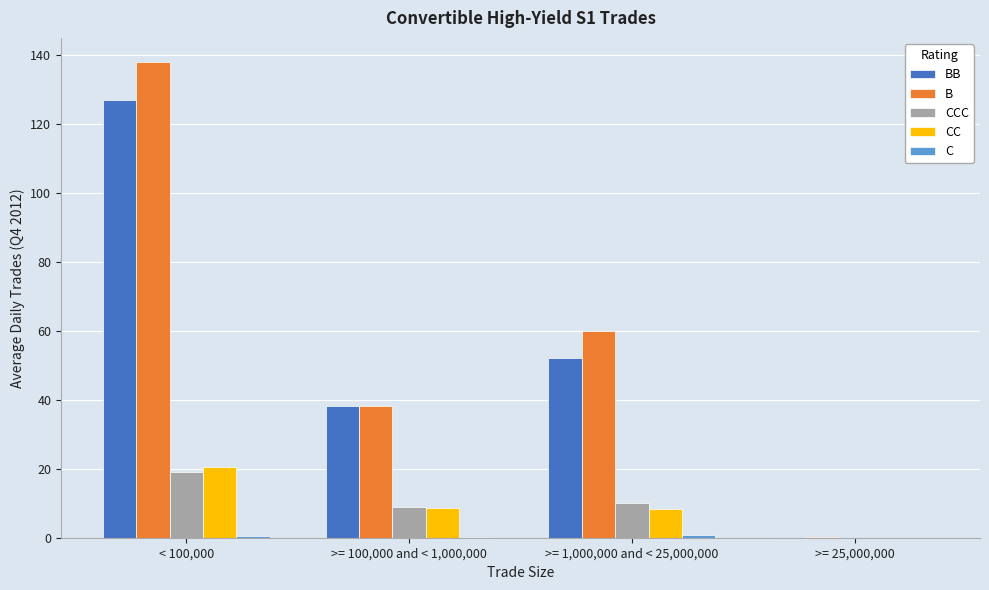

At which label is B closest to 69?

>= 1,000,000 and < 25,000,000